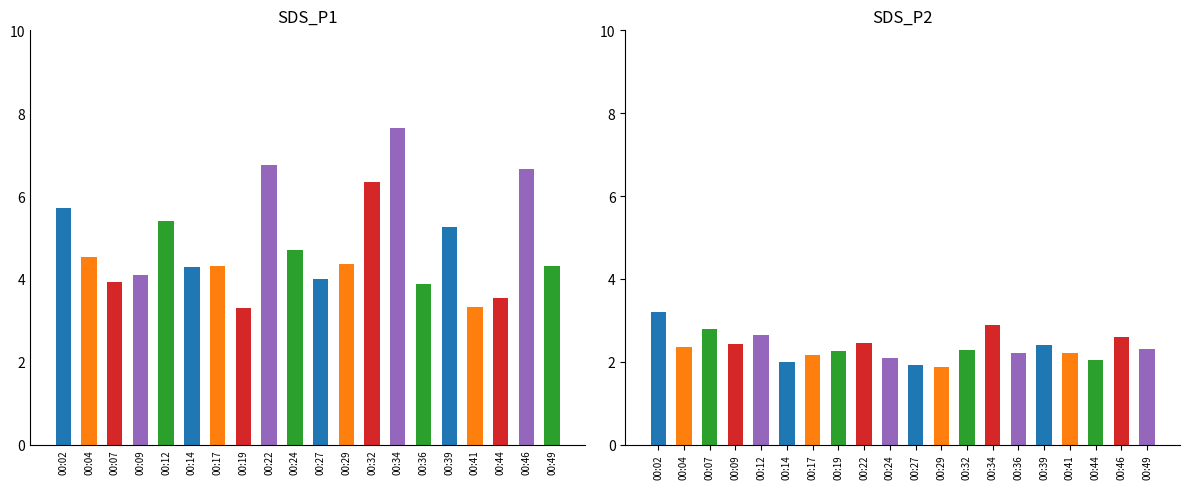

How many distinct data groups are displayed?

2